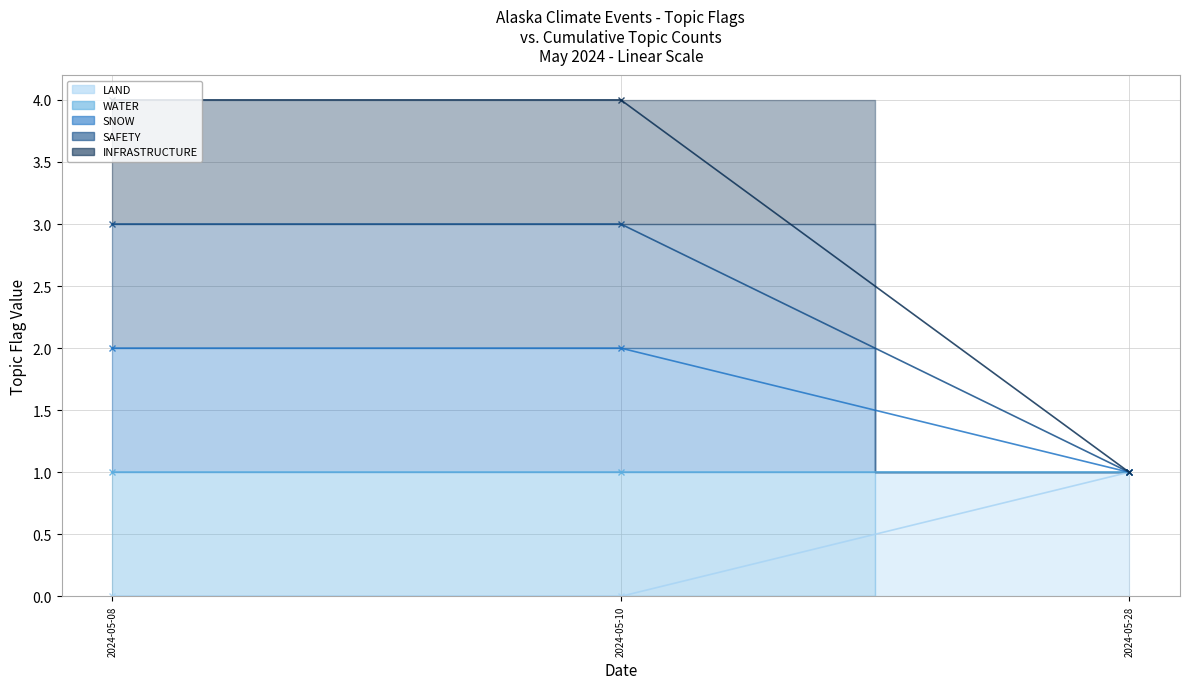

Which category has the lowest value in the SAFETY (line) series?

2024-05-28